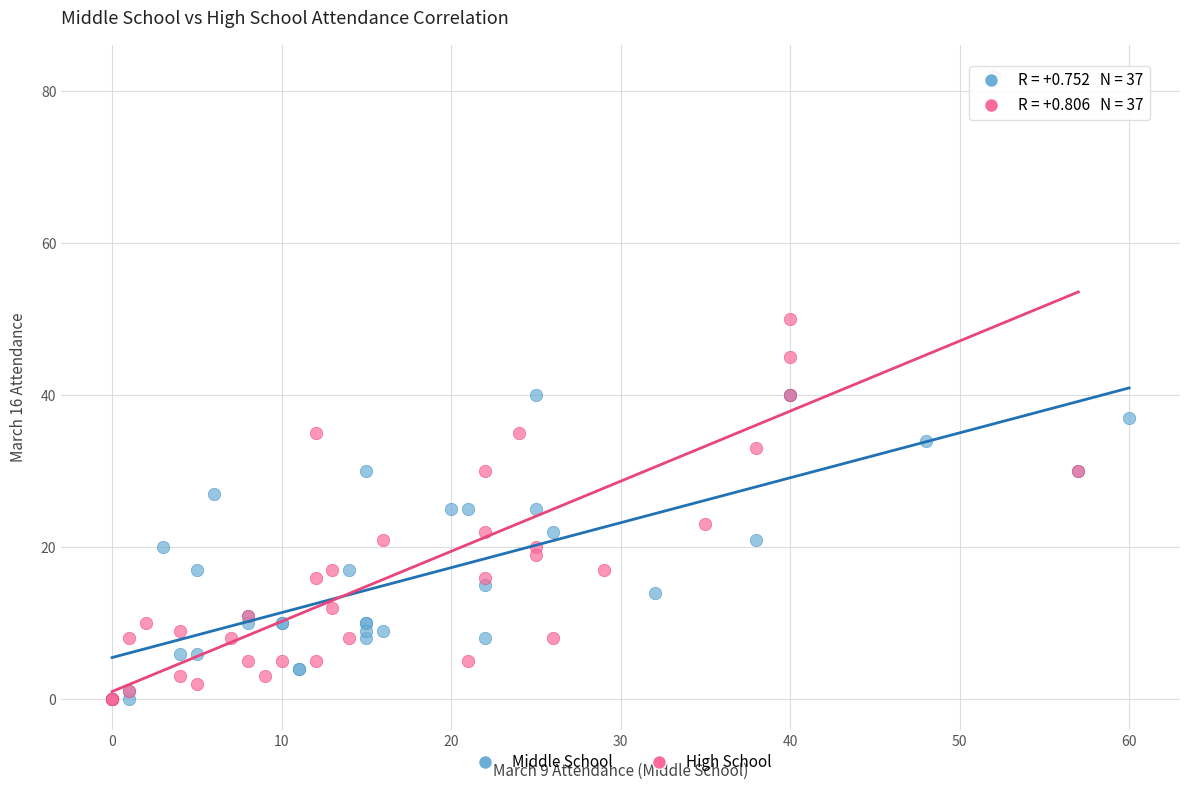

Which series contains the highest Y value?

High School